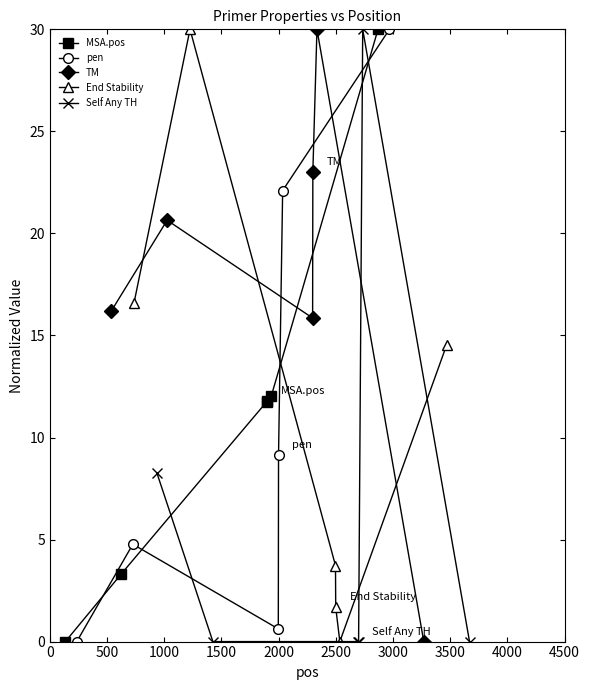

What is the highest value of the MSA.pos series?

30.0